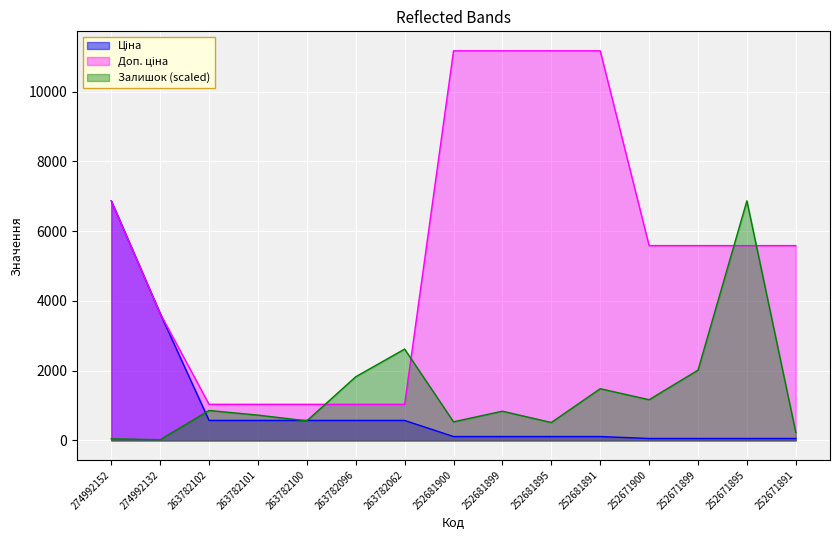

How many distinct data groups are displayed?

3